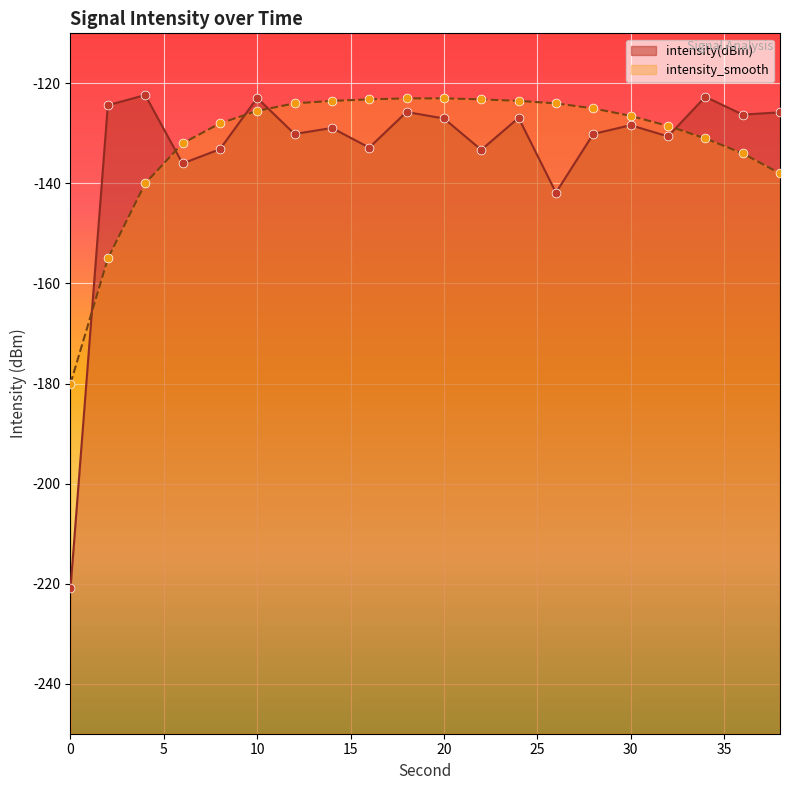

Which series has the largest total across all categories?

intensity_smooth